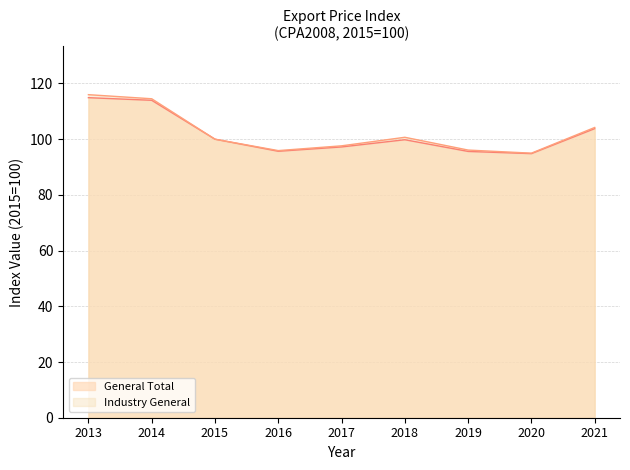

Where is Industry General nearest to the value 105?

2021